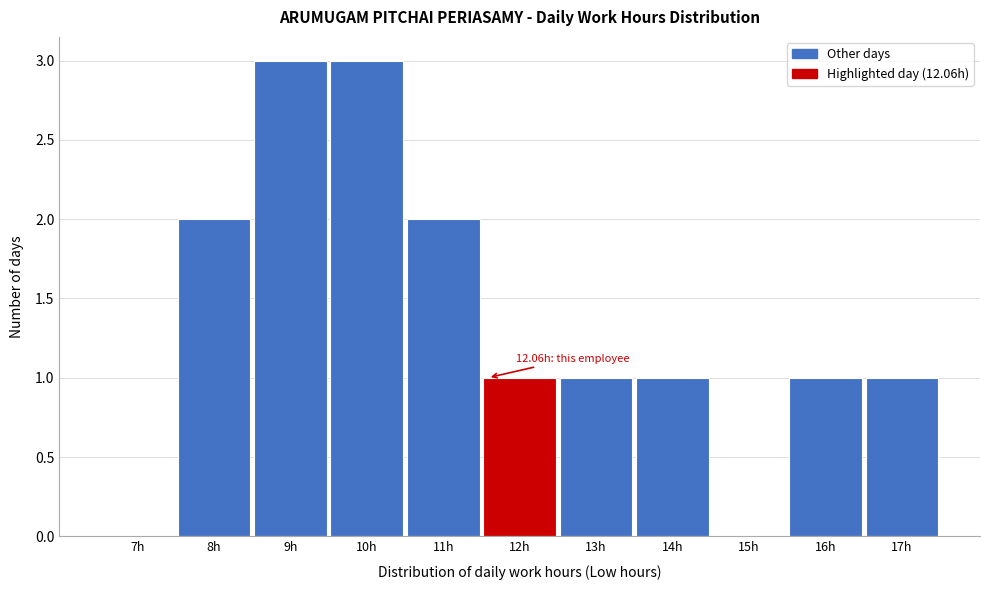

Reading left to right, extract all data points from this chart.

7h=0	8h=2	9h=3	10h=3	11h=2	12h=1	13h=1	14h=1	15h=0	16h=1	17h=1